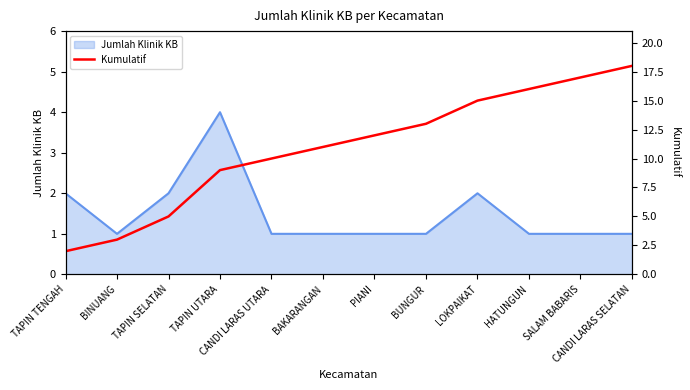

True or false: the data has more than 2 interior local peaks.

False